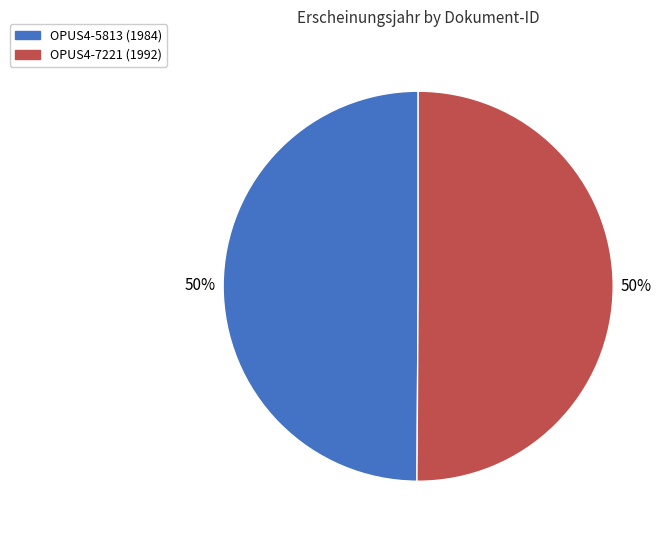

To the nearest percent, what is the average slice percentage?

50%